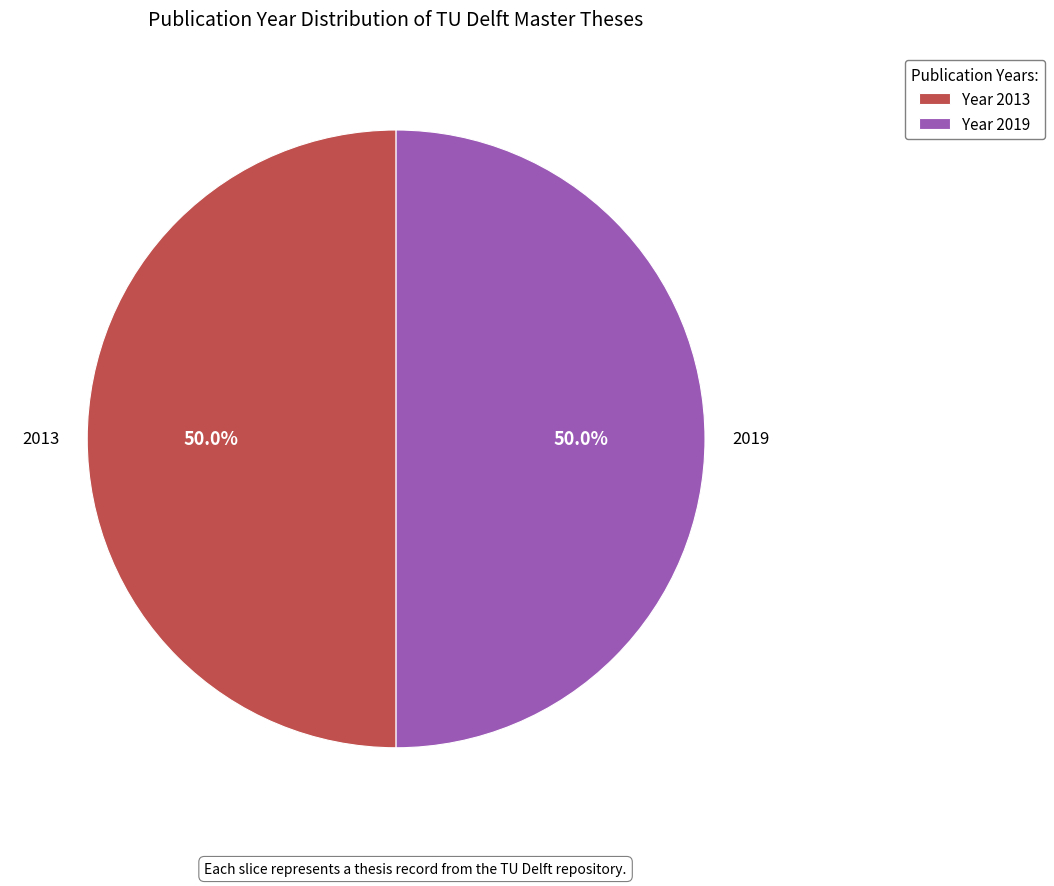

Is there a majority slice in this chart?

Yes